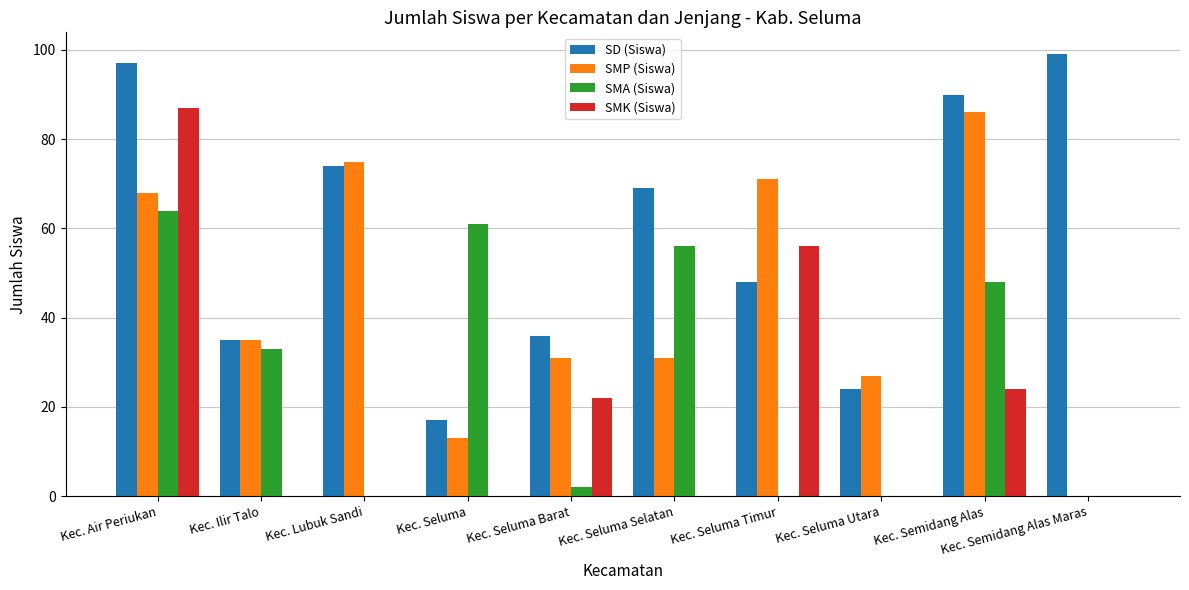

Reading right to left, what are all the values shown in this chart?

SD (Siswa): 99	90	24	48	69	36	17	74	35	97
SMP (Siswa): 0	86	27	71	31	31	13	75	35	68
SMA (Siswa): 0	48	0	0	56	2	61	0	33	64
SMK (Siswa): 0	24	0	56	0	22	0	0	0	87